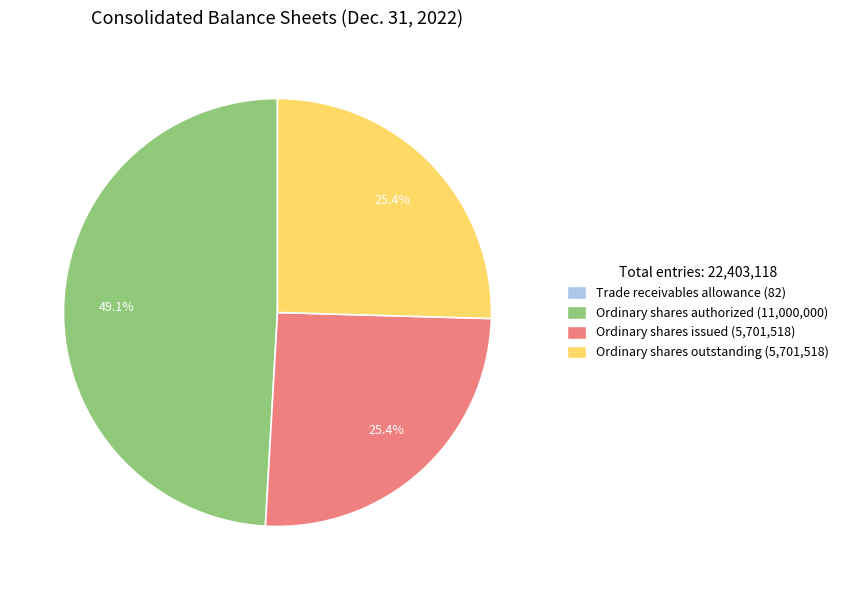

What is the largest slice in the pie chart?

Ordinary shares authorized (11,000,000)